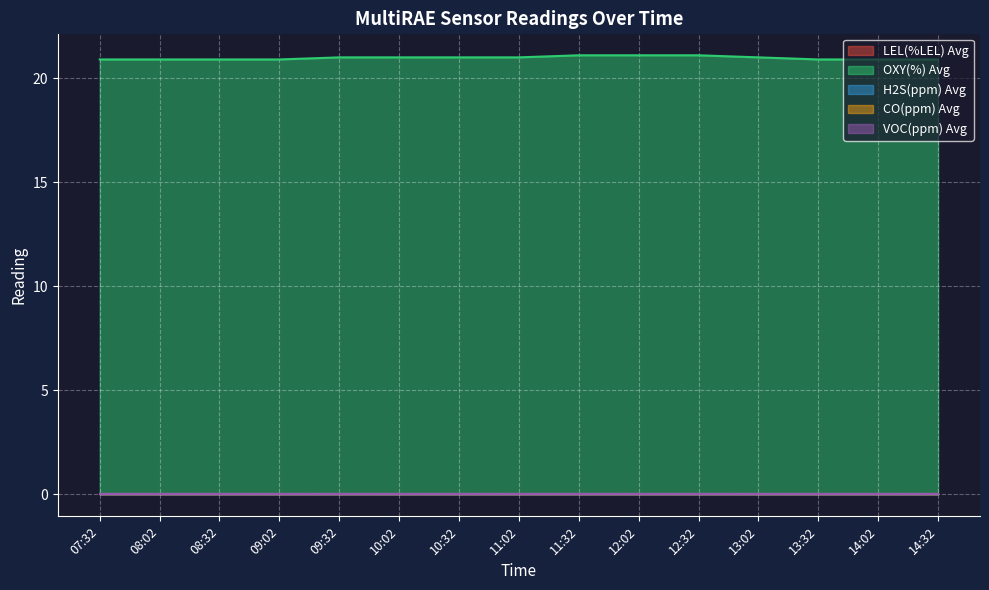

At which category is the sum across all series the highest?

11:32